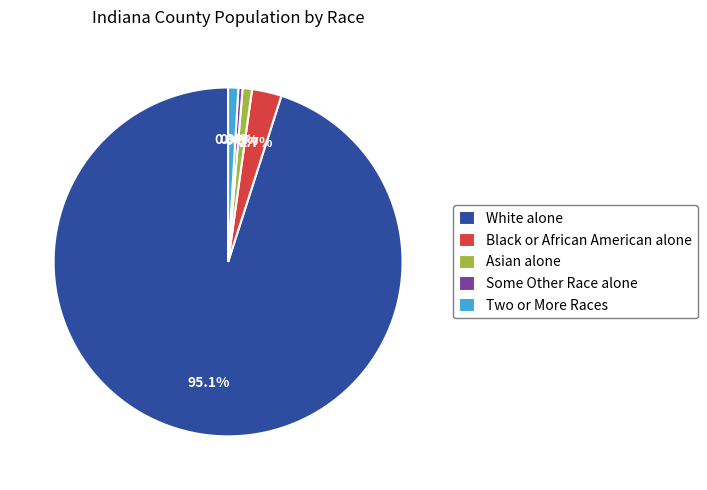

Between White alone and Asian alone, which is larger?

White alone